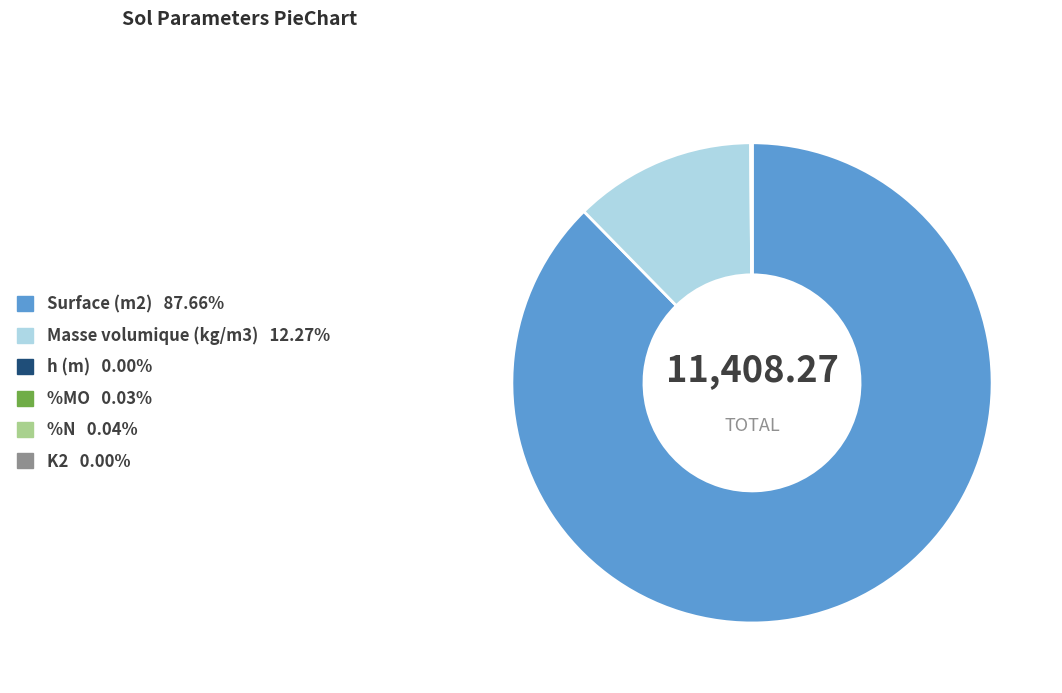

Is there any slice that represents more than half of the pie?

Yes